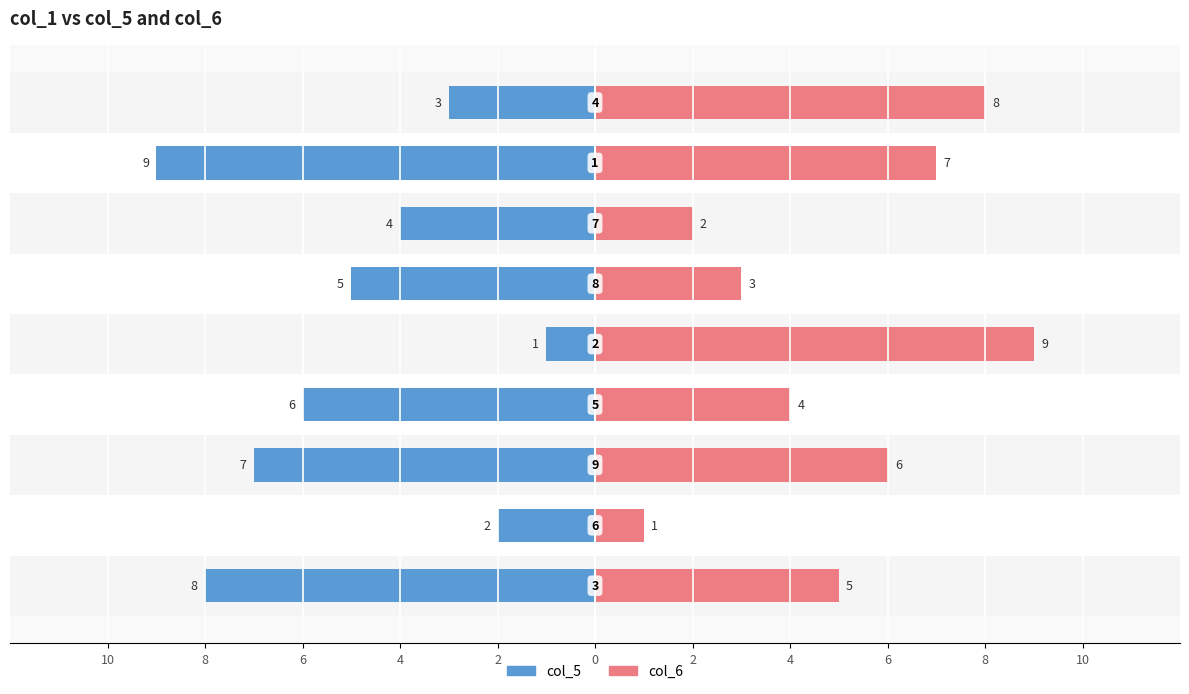

What are all the series names shown in the legend?

col_5, col_6